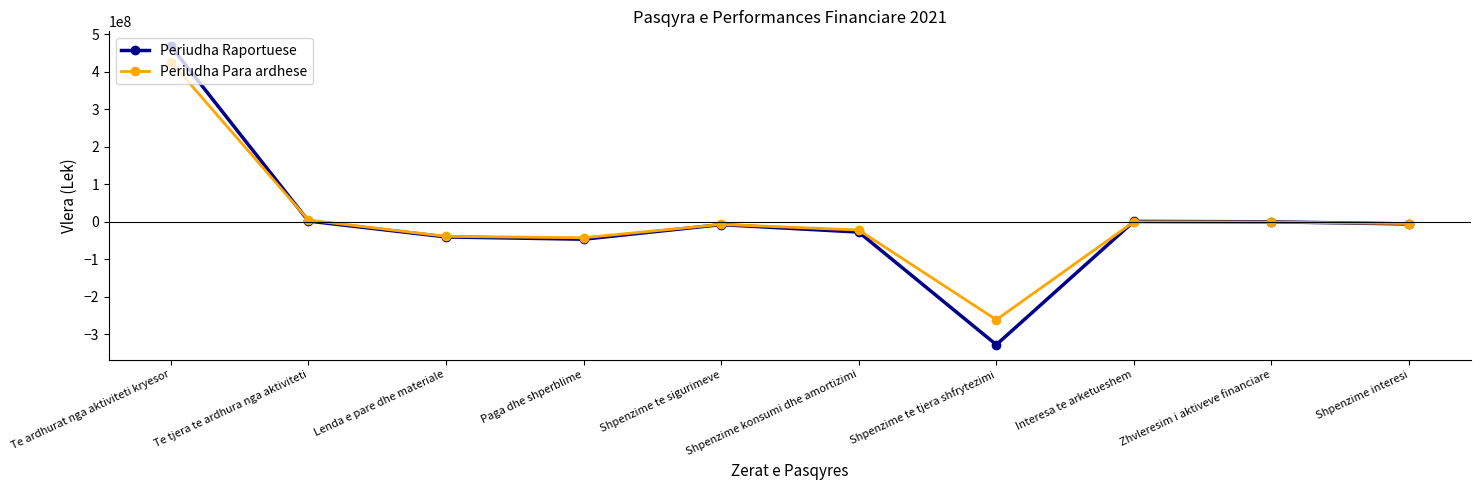

How many data points in Periudha Raportuese are above -5723633?

4